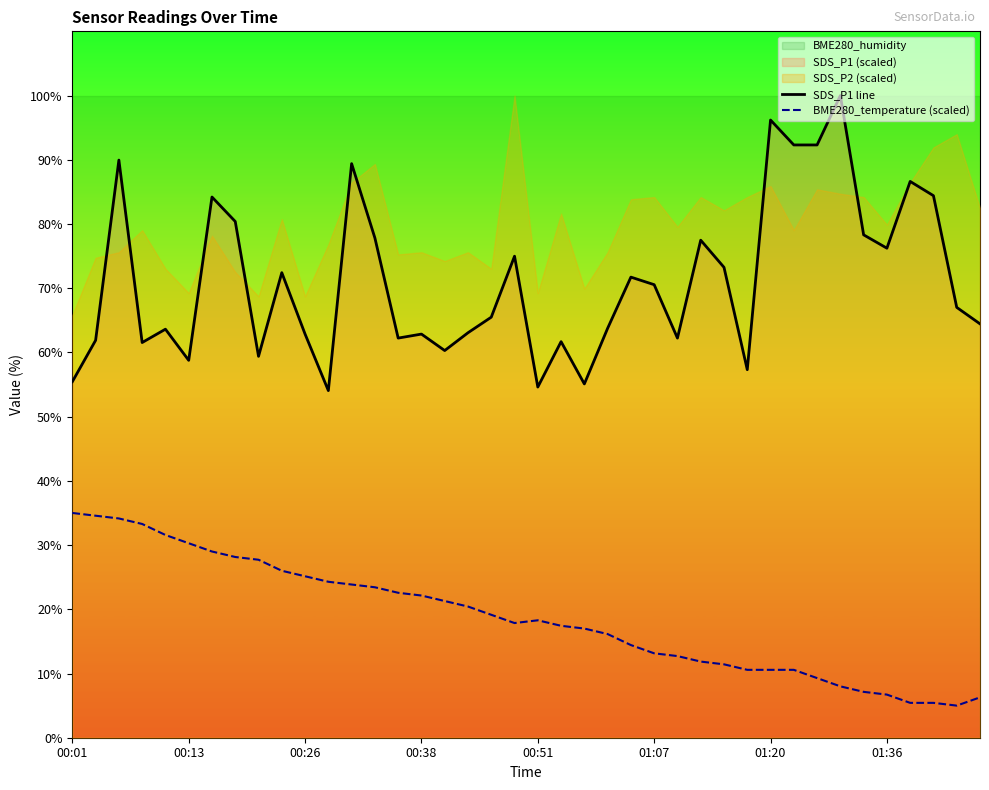

The BME280_temperature (scaled) series shows 5.2 at 18. True or false?

False